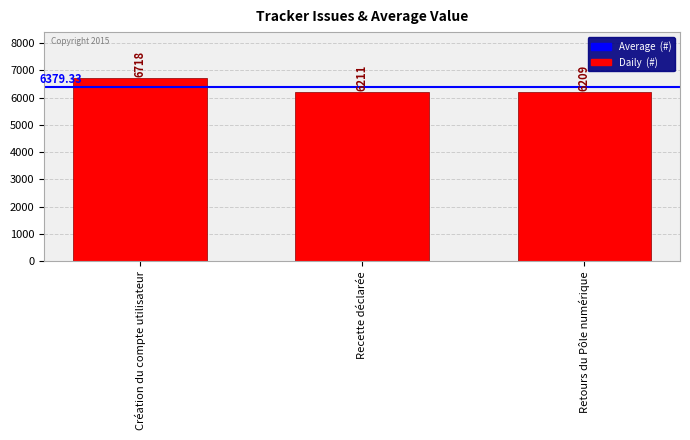

Does the chart contain any negative values?

No